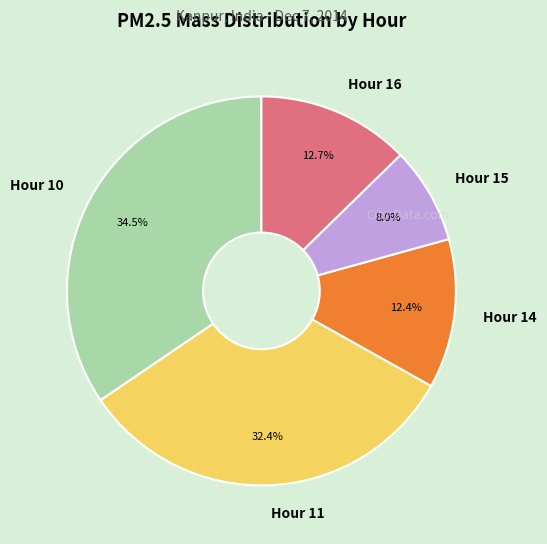

To the nearest percent, what is the difference between the Hour 16 and Hour 11 slice percentages?

20%